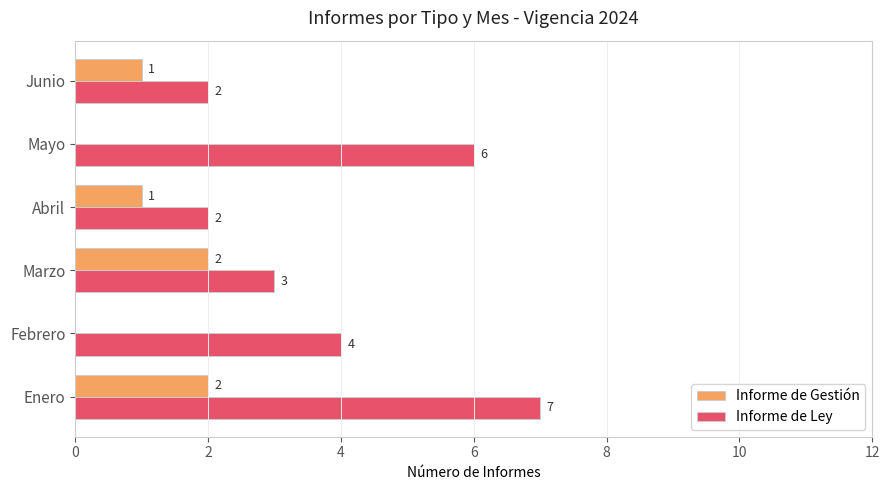

Between Enero and Marzo, which series saw the biggest shift?

Informe de Ley